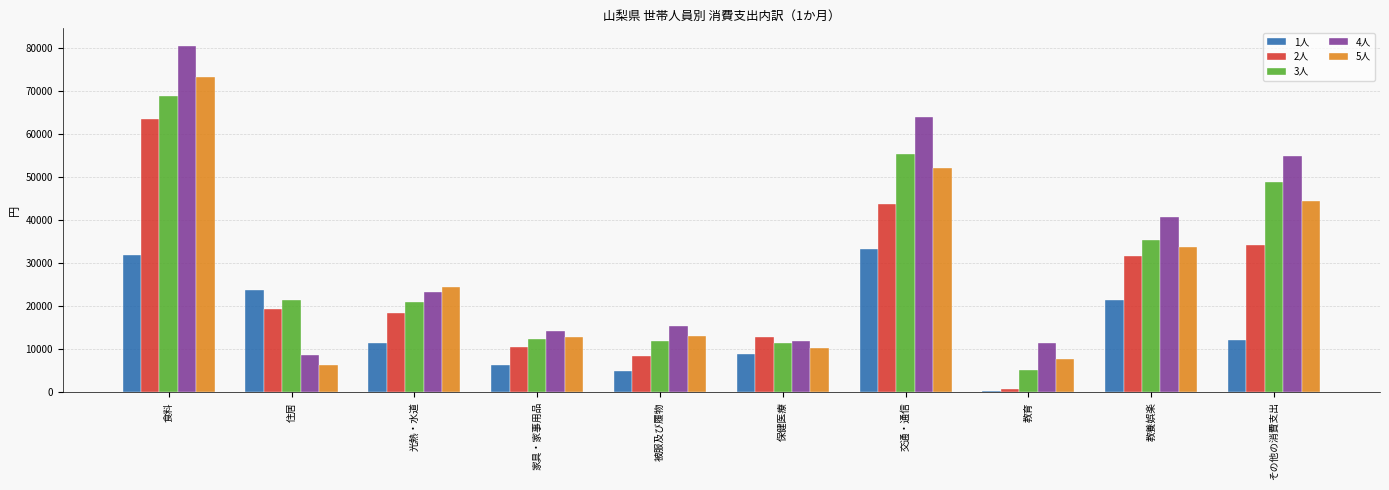

Which category has the highest value across all series?

食料